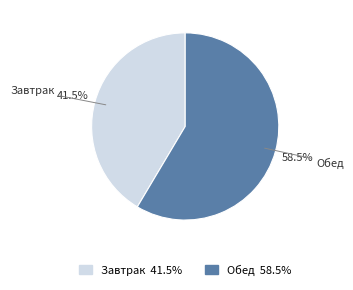

How much of the chart is everything except Обед?

41.5%